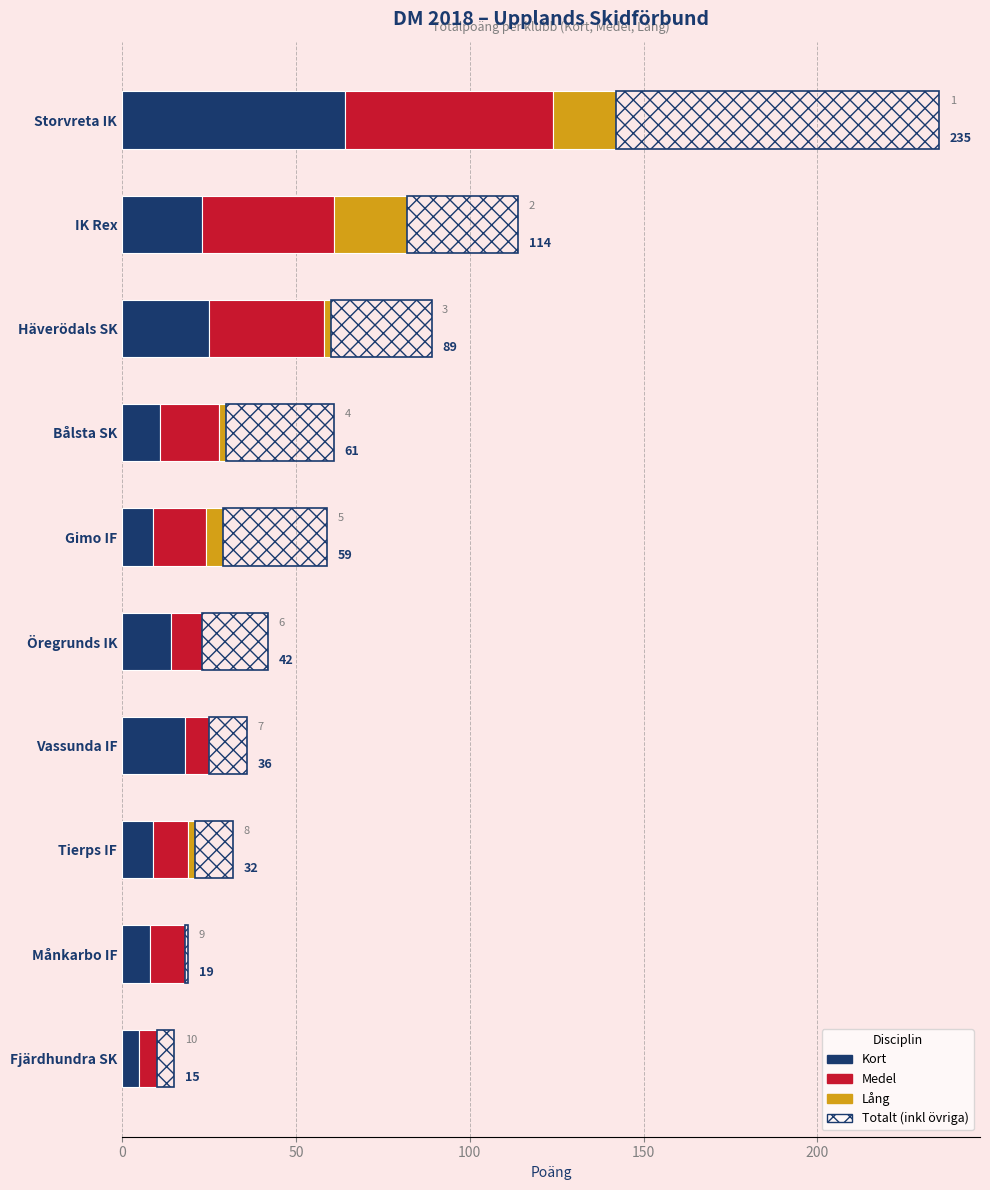

What is the difference between the second highest and minimum values in the Lång series?

18